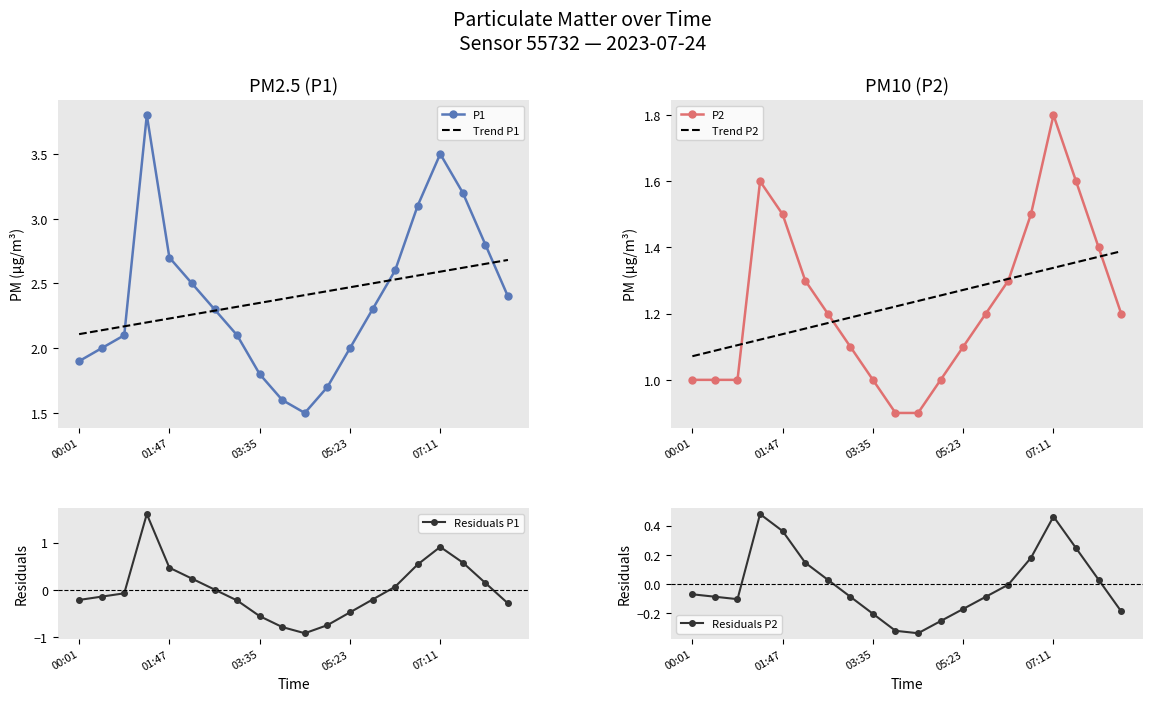

How many Trend P2 values are between 1 and 2?

20